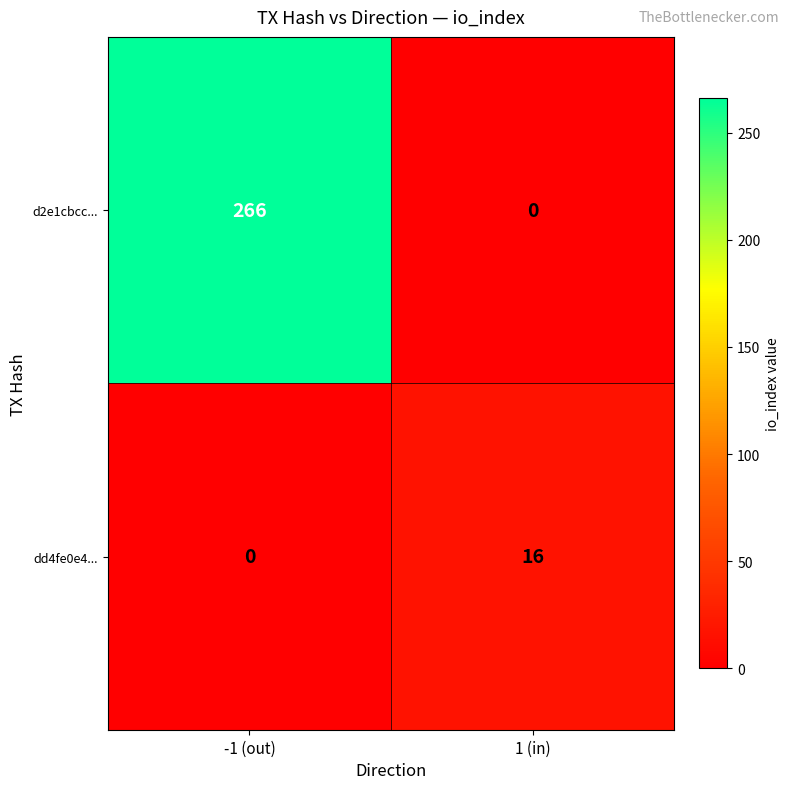

Count the number of categories in the chart.

2